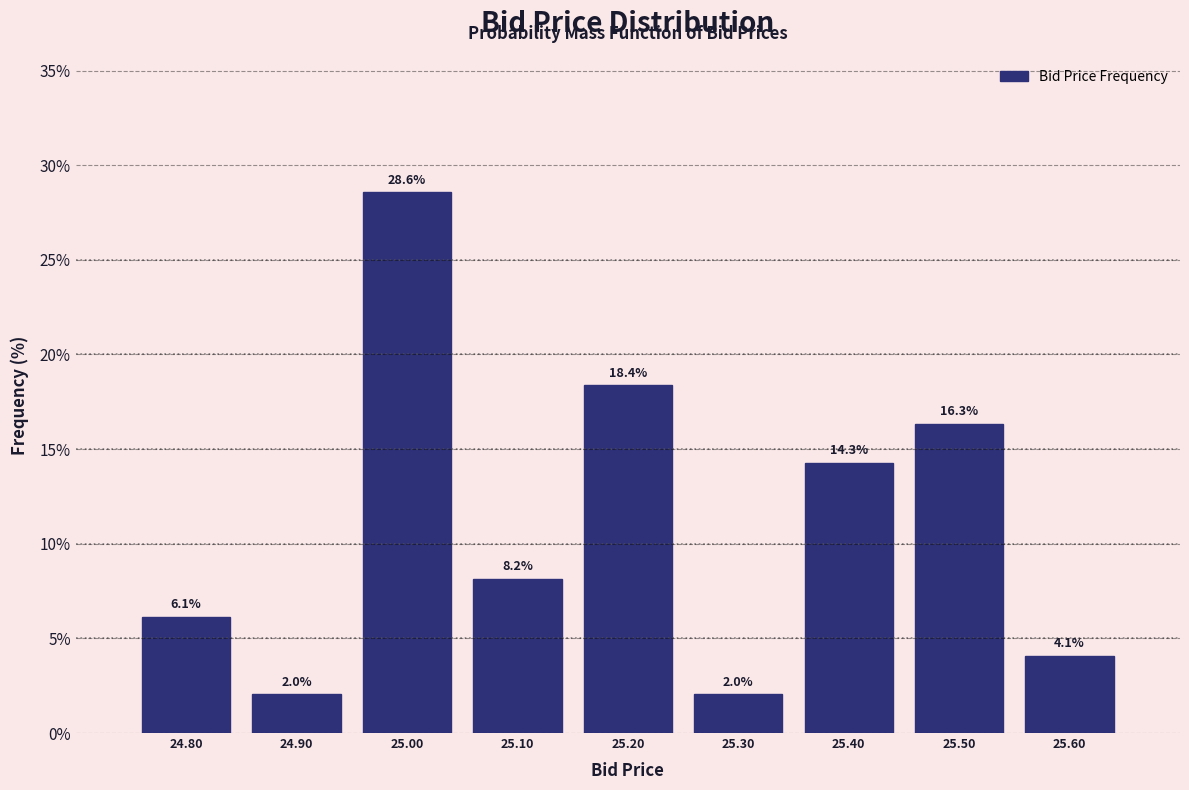

Reading left to right, transcribe this chart: for each bar, give the range it covers on the x-axis and its height.

24.75 to 24.85: 6.1
24.85 to 24.95: 2.0
24.95 to 25.05: 28.6
25.05 to 25.15: 8.2
25.15 to 25.25: 18.4
25.25 to 25.35: 2.0
25.35 to 25.45: 14.3
25.45 to 25.55: 16.3
25.55 to 25.65: 4.1